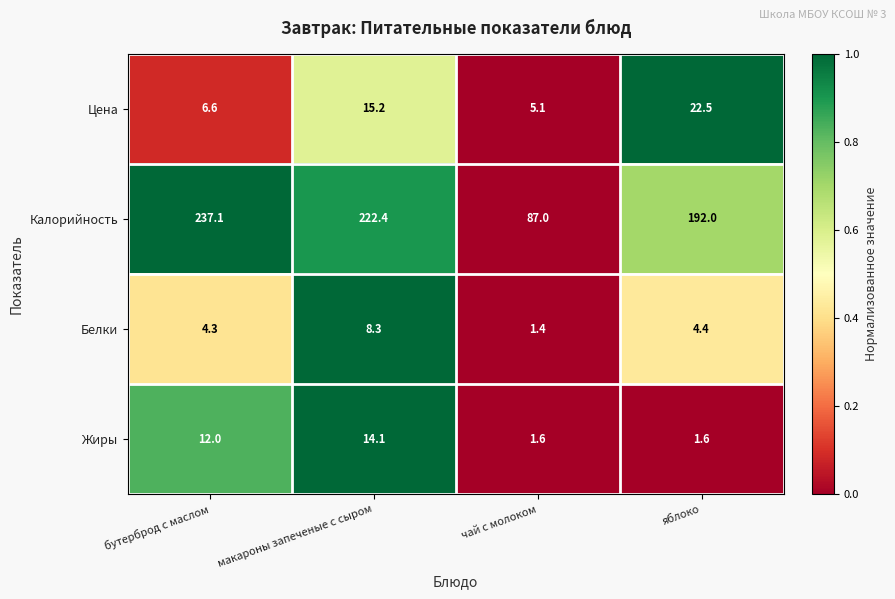

True or false: Белки has a value of 2.3 at чай с молоком.

False